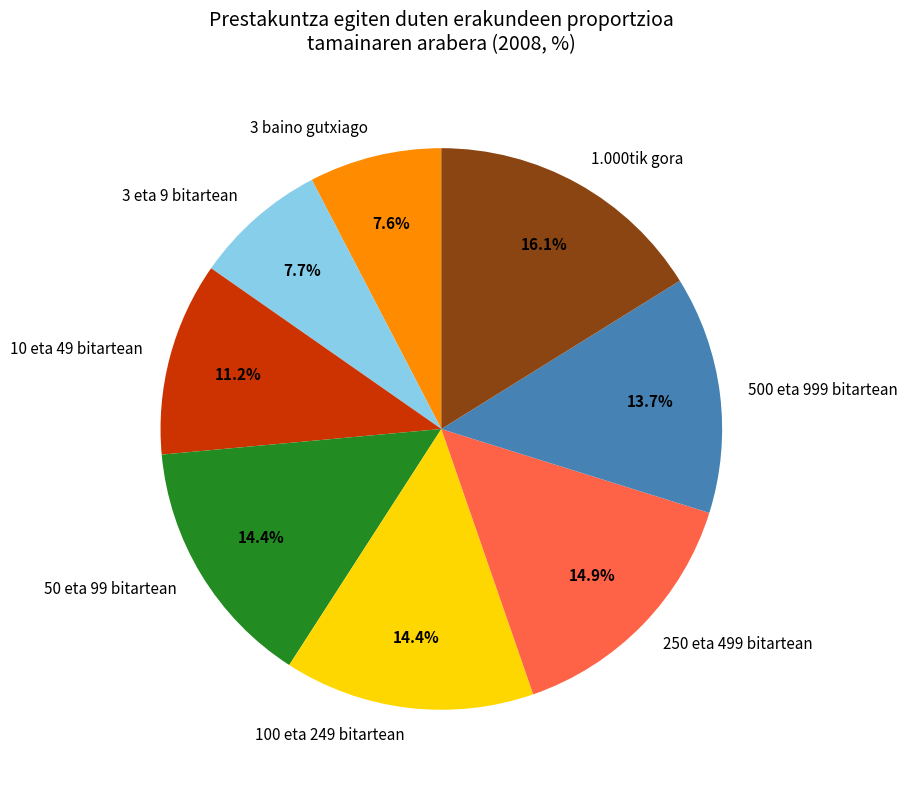

What is the ratio of the value at 10 eta 49 bitartean to the value at 3 baino gutxiago?

1.5